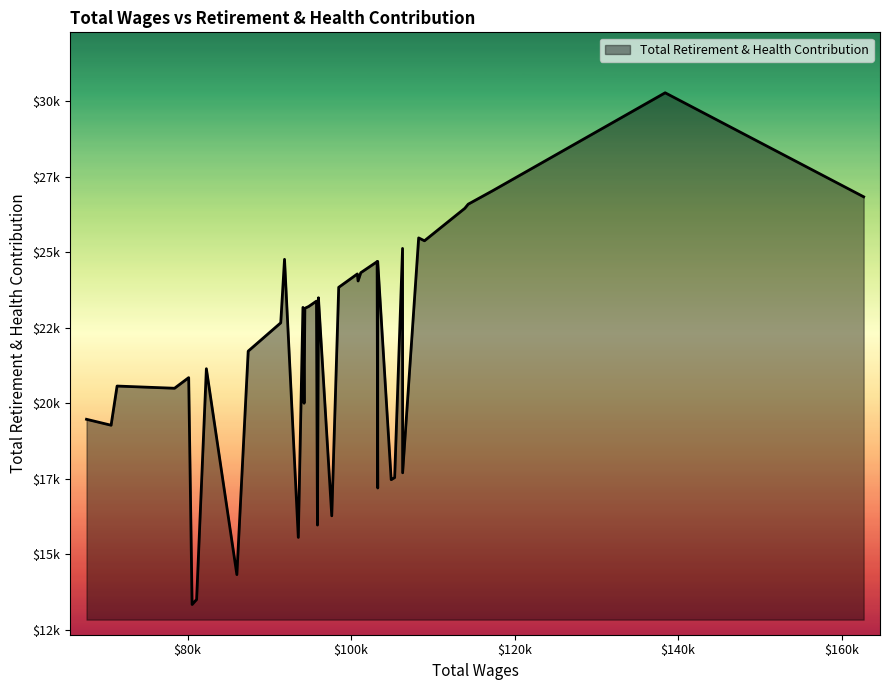

List the labels in order of value, smallest first.

34, 33, 31, 27, 21, 18, 12, 10, 9, 7, 38, 39, 25, 36, 37, 35, 32, 30, 29, 24, 26, 23, 22, 19, 20, 17, 15, 16, 14, 13, 11, 28, 8, 5, 6, 4, 3, 0, 2, 1